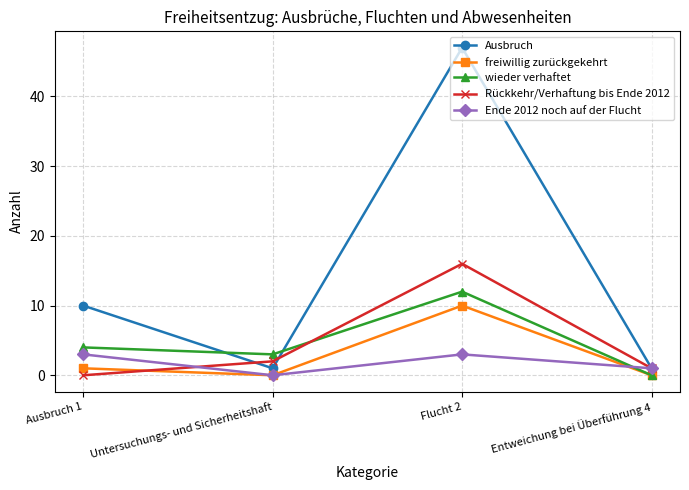

Where is Ende 2012 noch auf der Flucht nearest to the value 1?

Entweichung bei Überführung 4